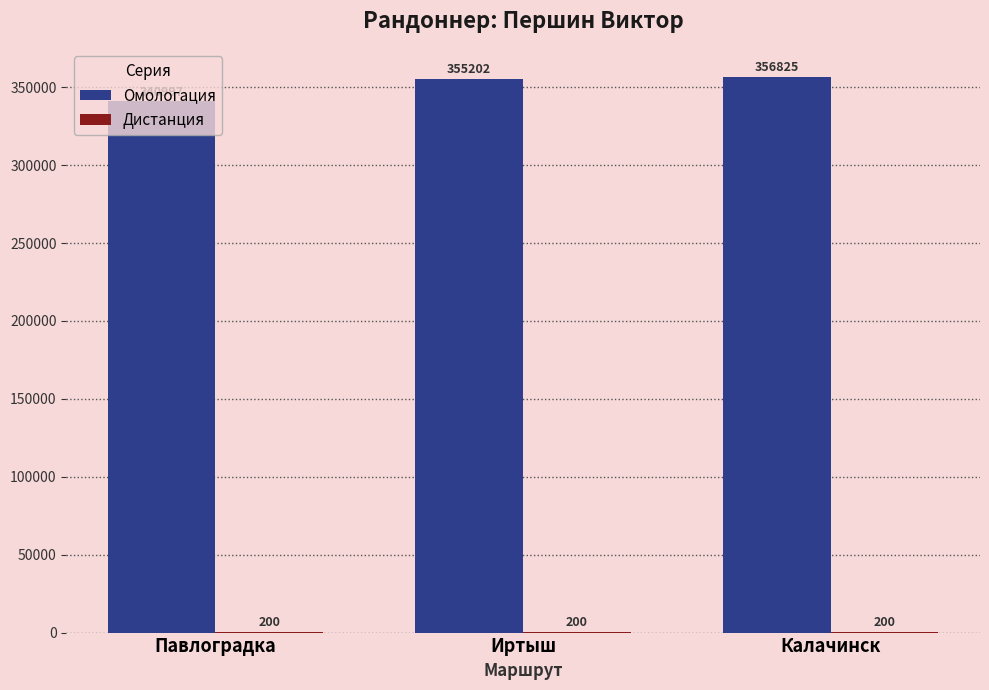

At which label is Омологация closest to 348911?

Иртыш